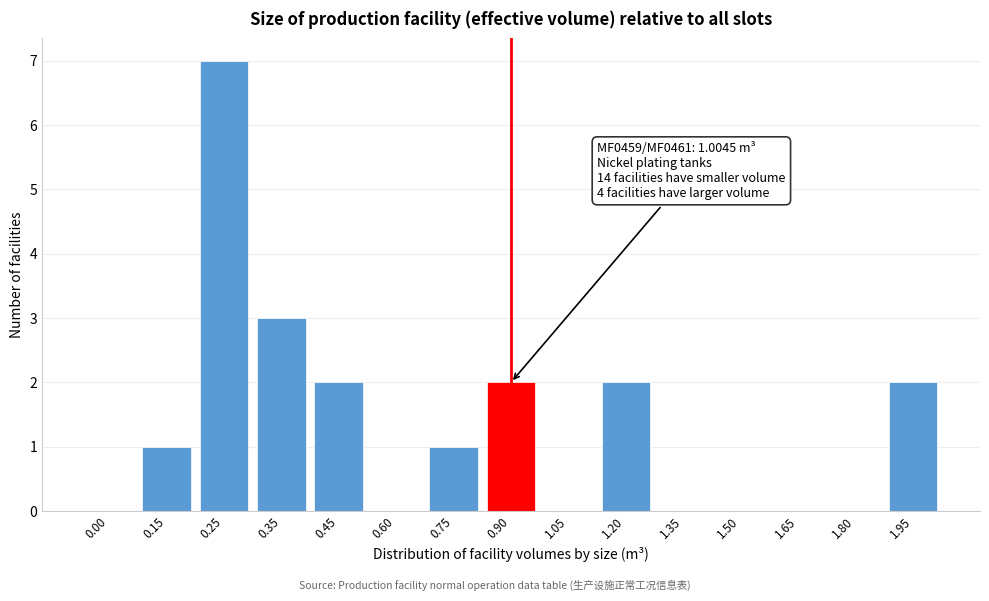

Reading left to right, extract all data points from this chart.

0.00=0	0.15=1	0.25=7	0.35=3	0.45=2	0.60=0	0.75=1	0.90=2	1.05=0	1.20=2	1.35=0	1.50=0	1.65=0	1.80=0	1.95=2